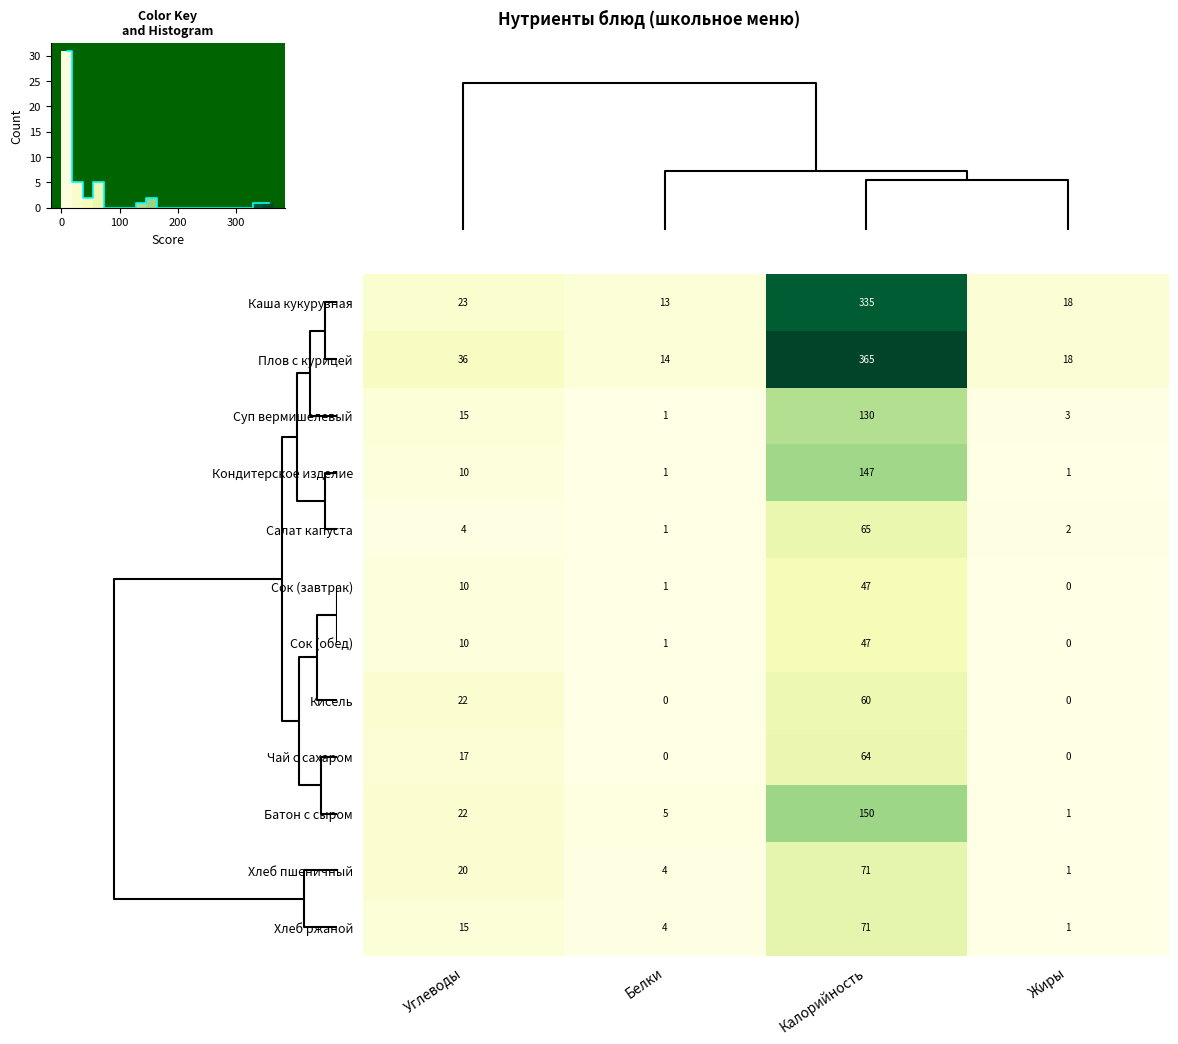

Is the value of Кондитерское изделие at Углеводы greater than the value of Чай с сахаром at Калорийность?

No